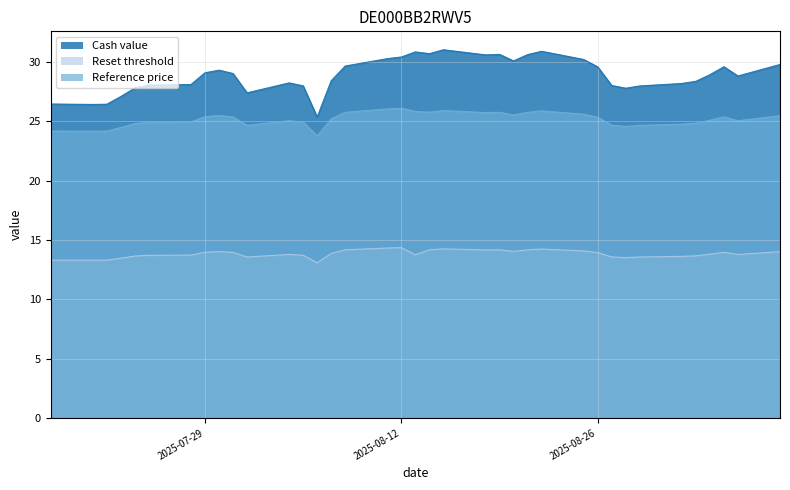

True or false: Reference price and Cash value intersect in this chart.

False